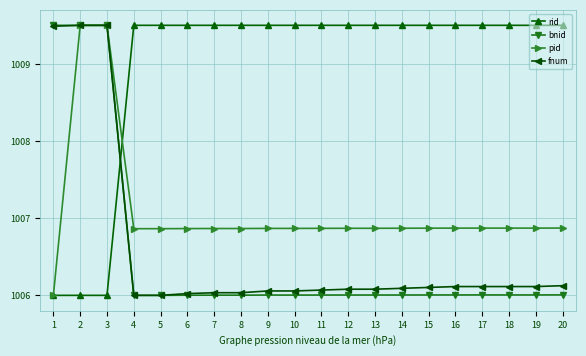

What is the difference between the highest and lowest values at 7?

3.5